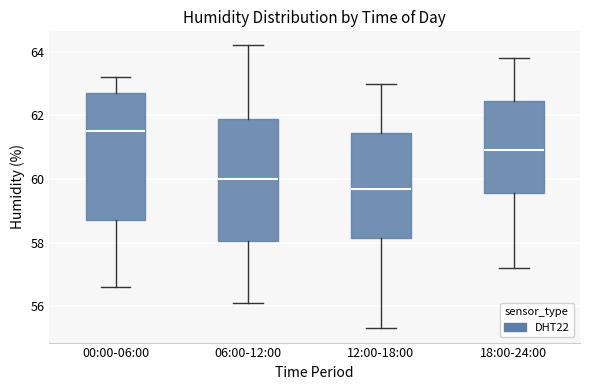

Where does the median line of the box for 12:00-18:00 sit on the y-axis? The values are not printed on the chart, so give them approximately, as read against the axis.

59.8